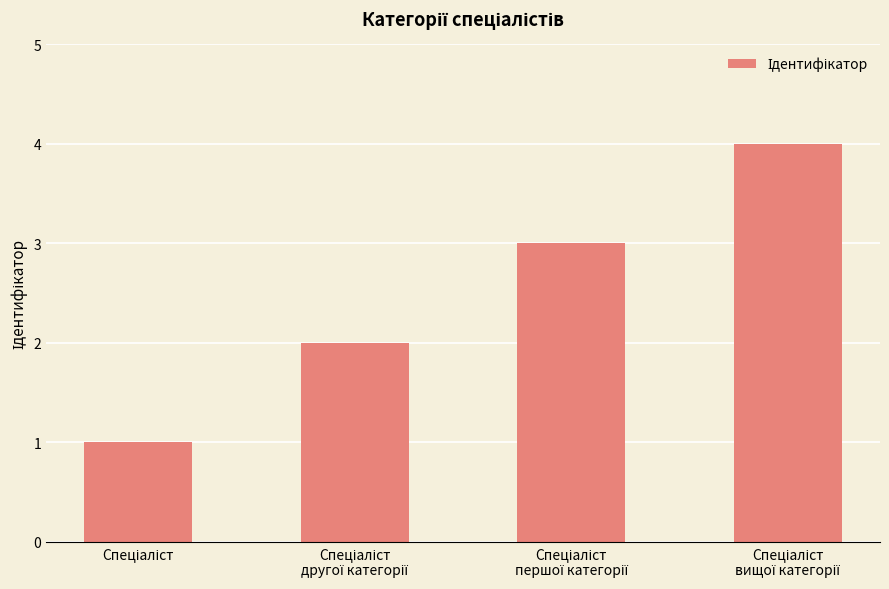

What is the value of the 2nd bar from the left?

2